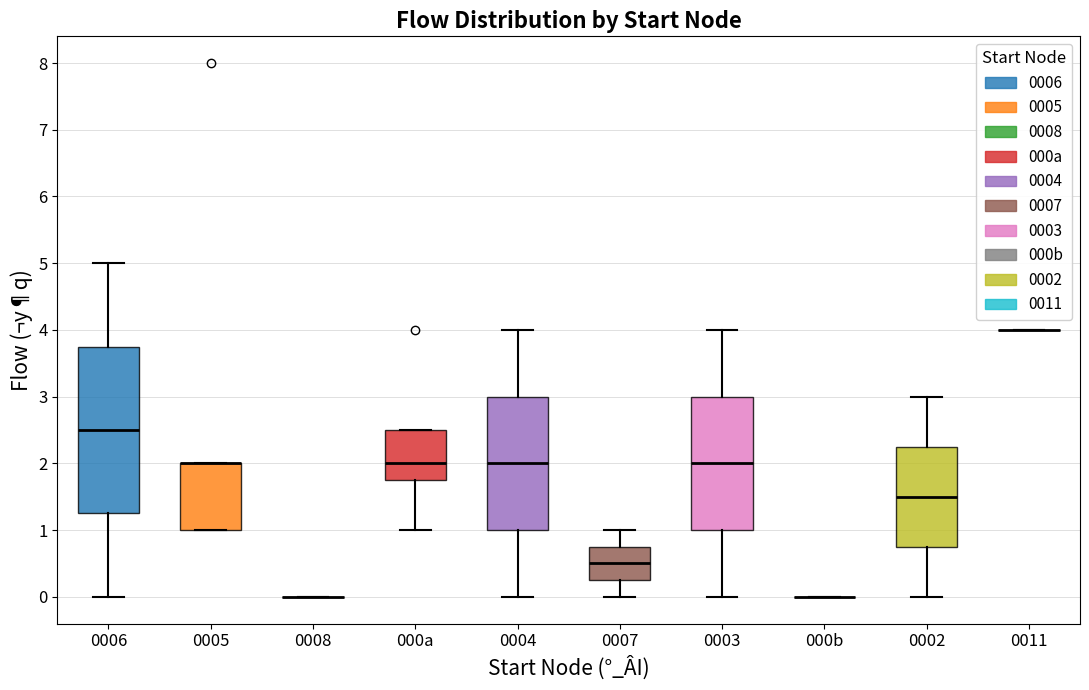

Where is the upper edge of the box for 0006 on the y-axis? The values are not printed on the chart, so give them approximately, as read against the axis.

3.8